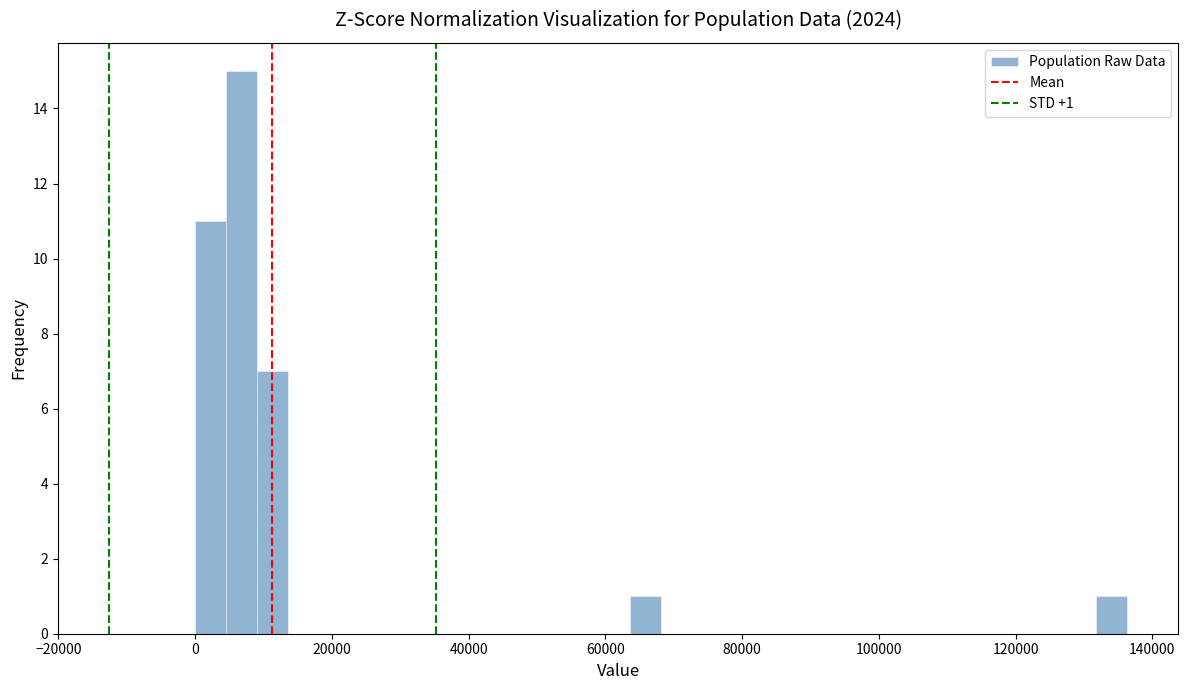

Read against the x-axis, roughly where is the centre of the tallest bar?

6000